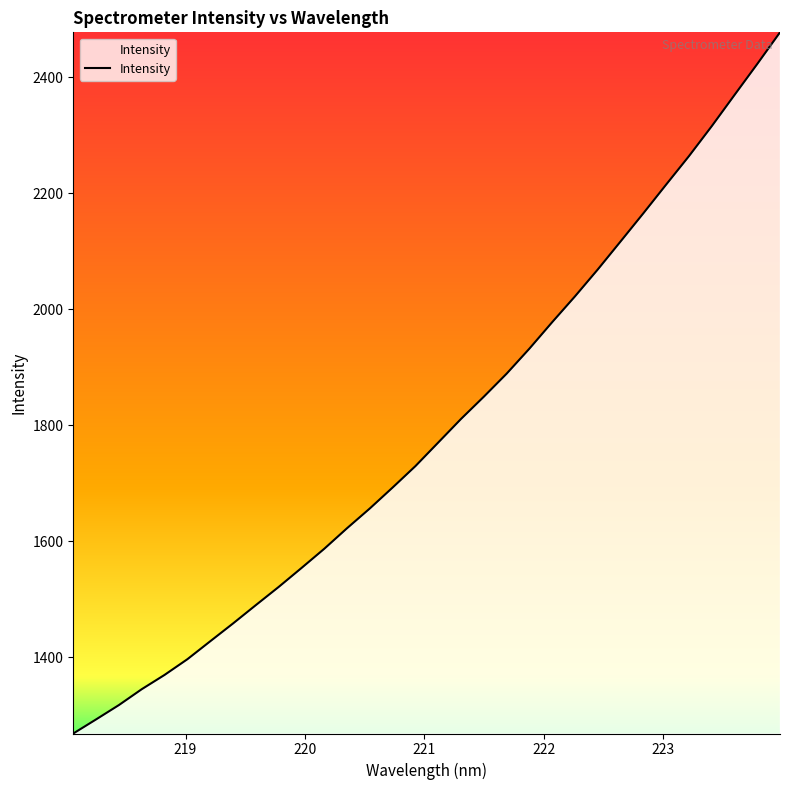

What is the maximum value shown in the chart?

2477.4